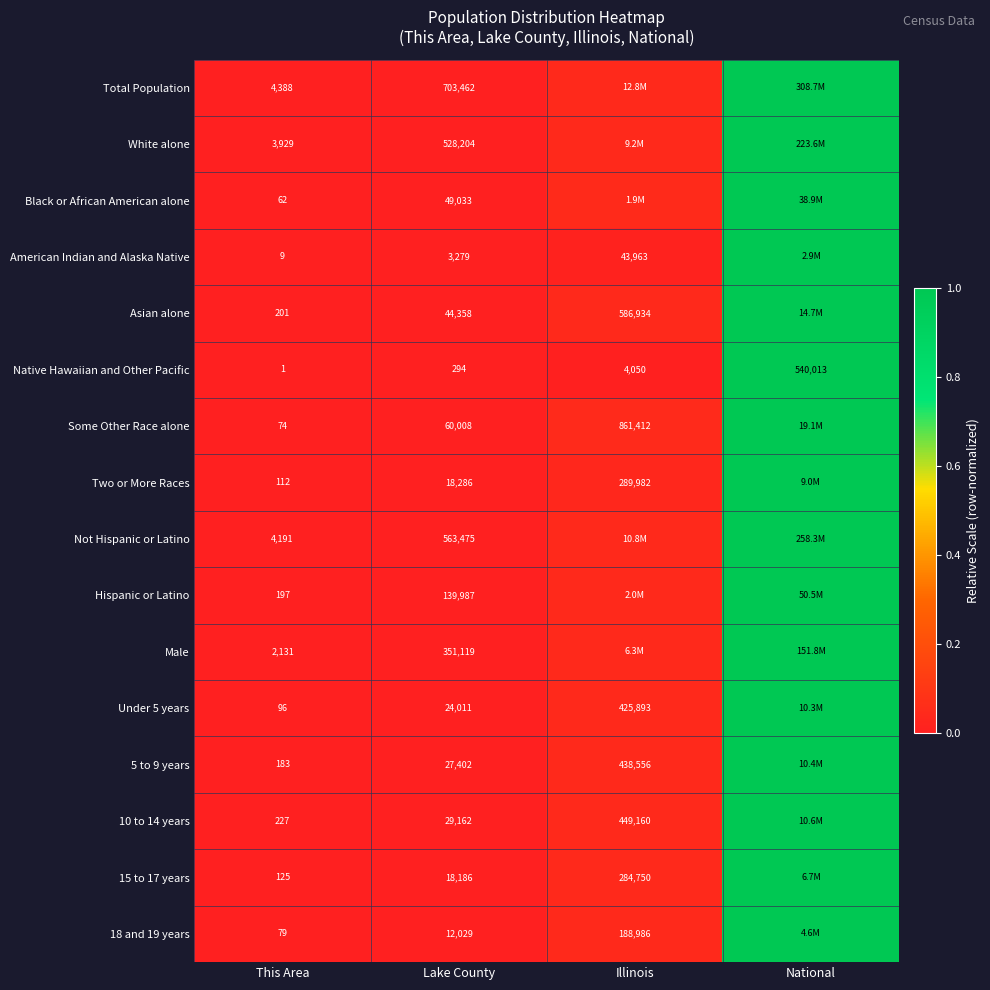

Between National and Lake County, which is larger?

National